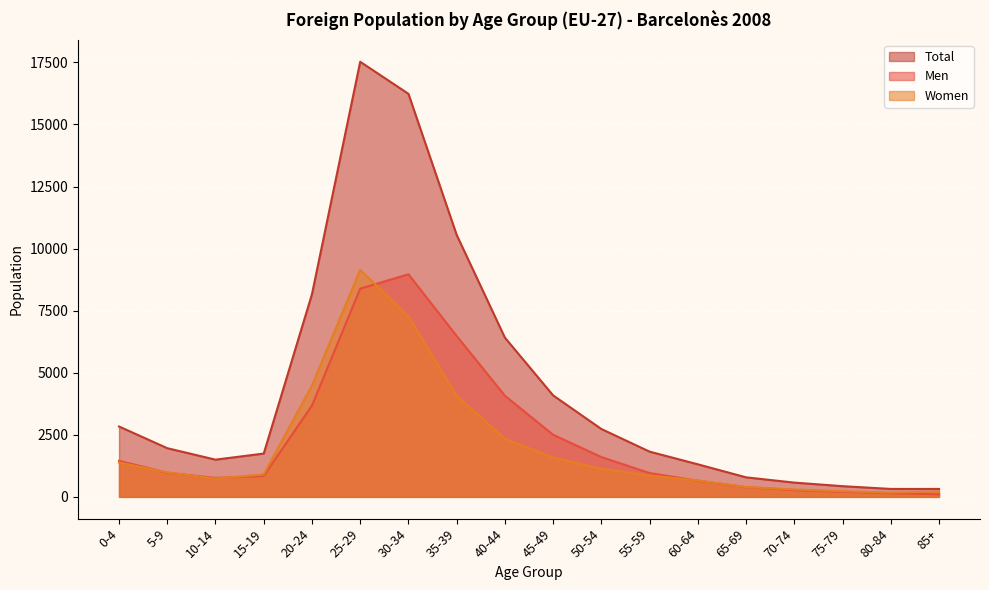

Is it true that Men equals 4073 at 40-44?

True